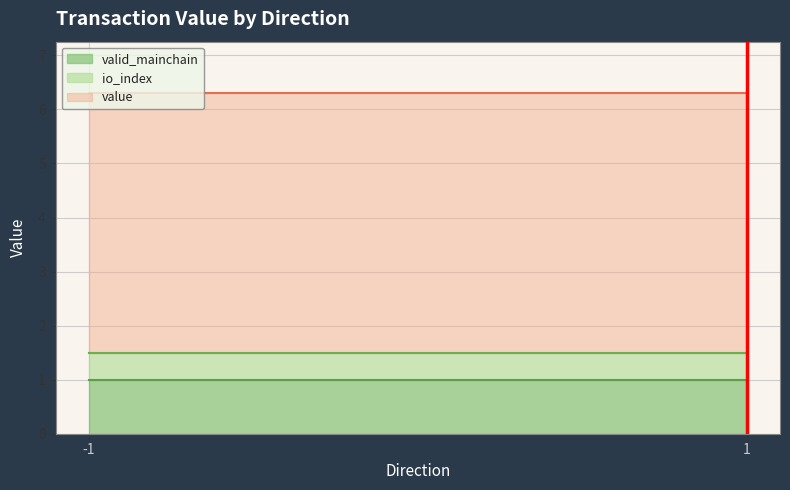

The value of valid_mainchain at -1 is 1.0. True or false?

True